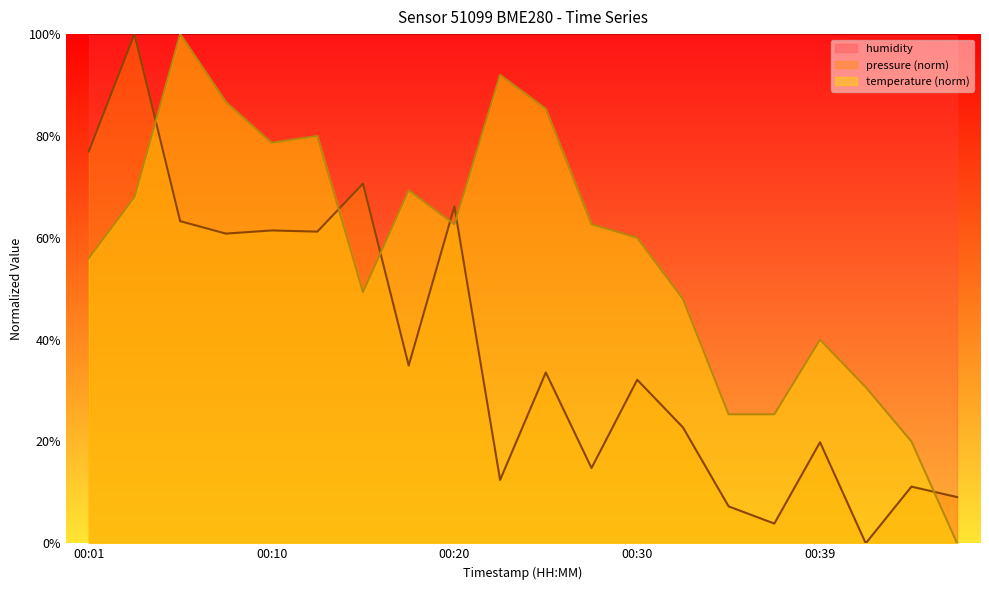

In temperature, how many points are lower than both neighbors (excluding endpoints)?

3